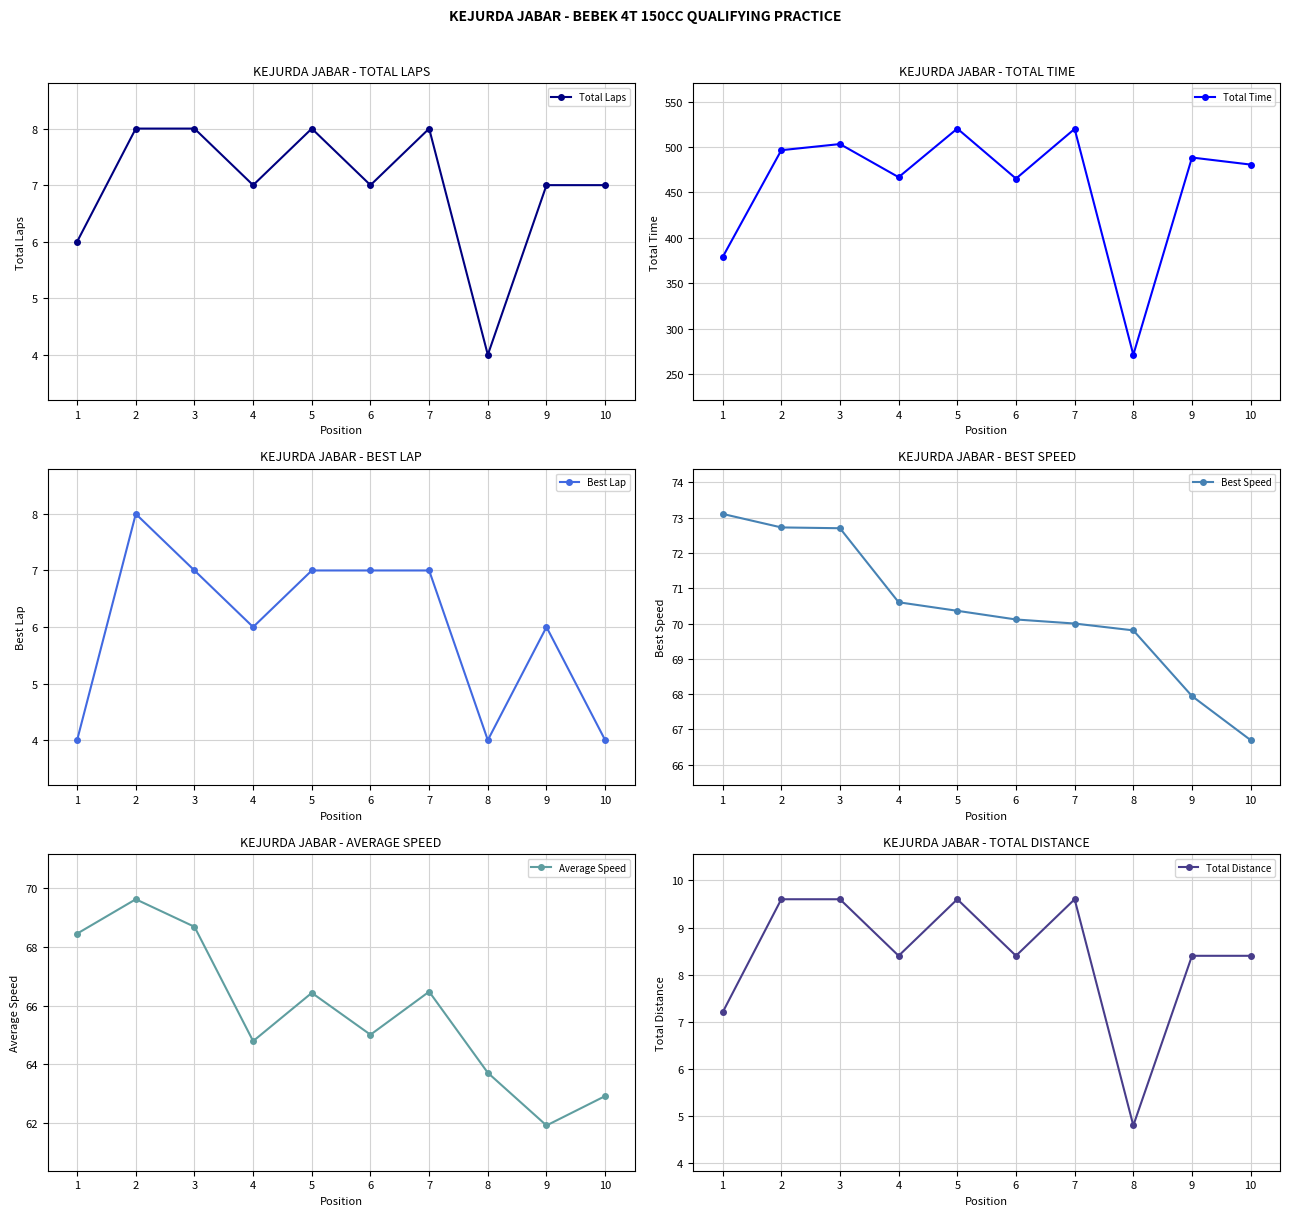

Where does the Best Speed series first go above 70?

1